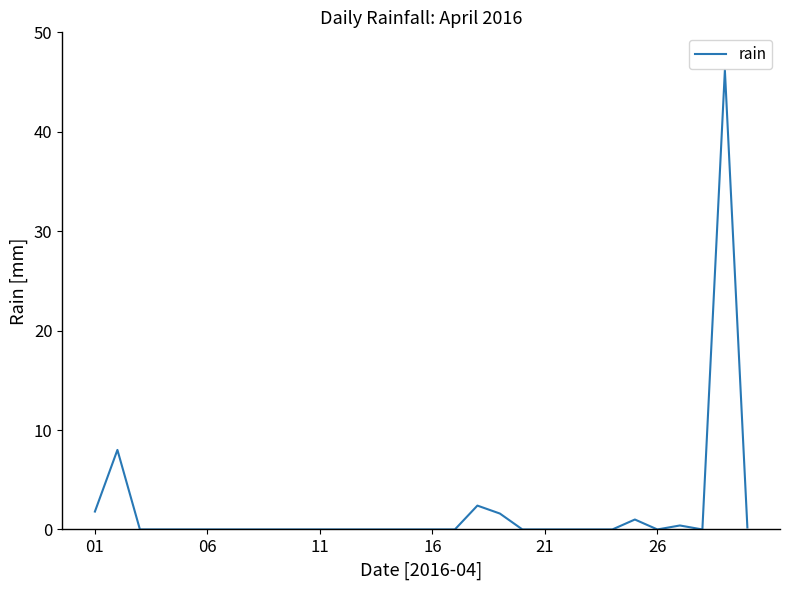

Does the chart display data point markers on the line(s)?

No